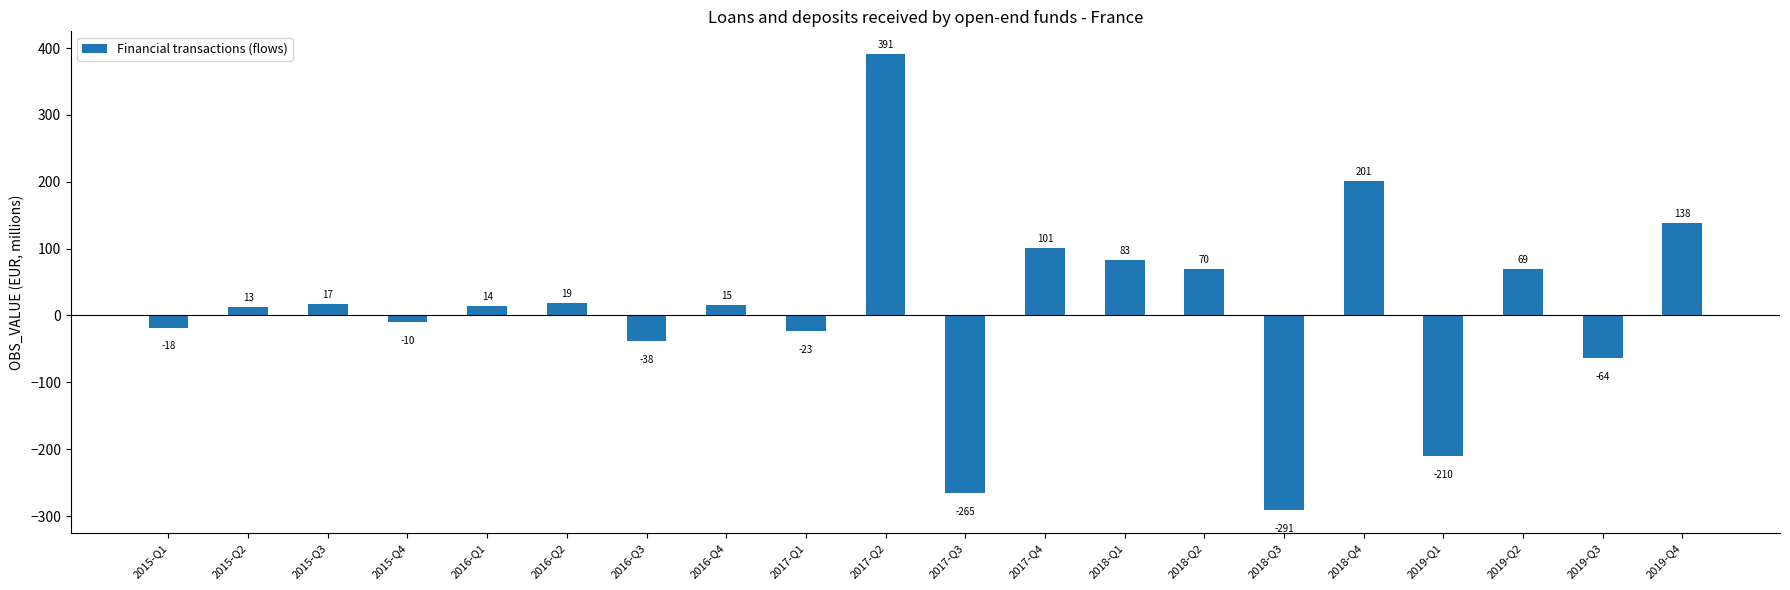

Between 2016-Q4 and 2016-Q2, which is larger?

2016-Q2